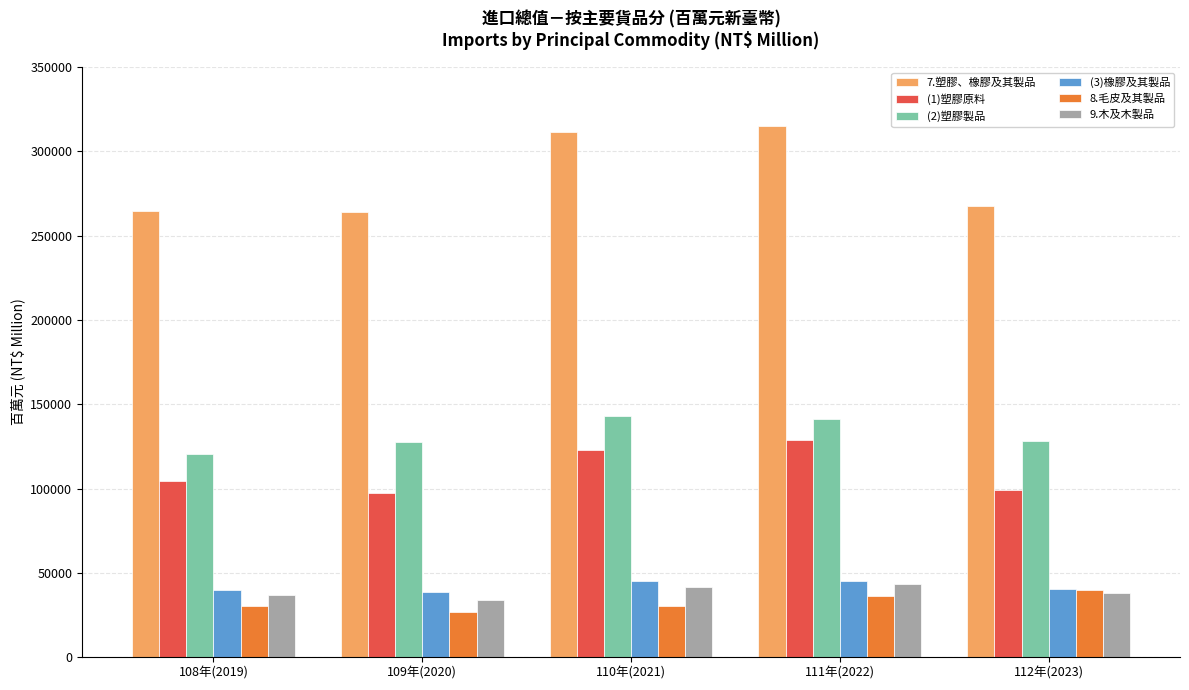

What position from the left is 109年(2020)?

2